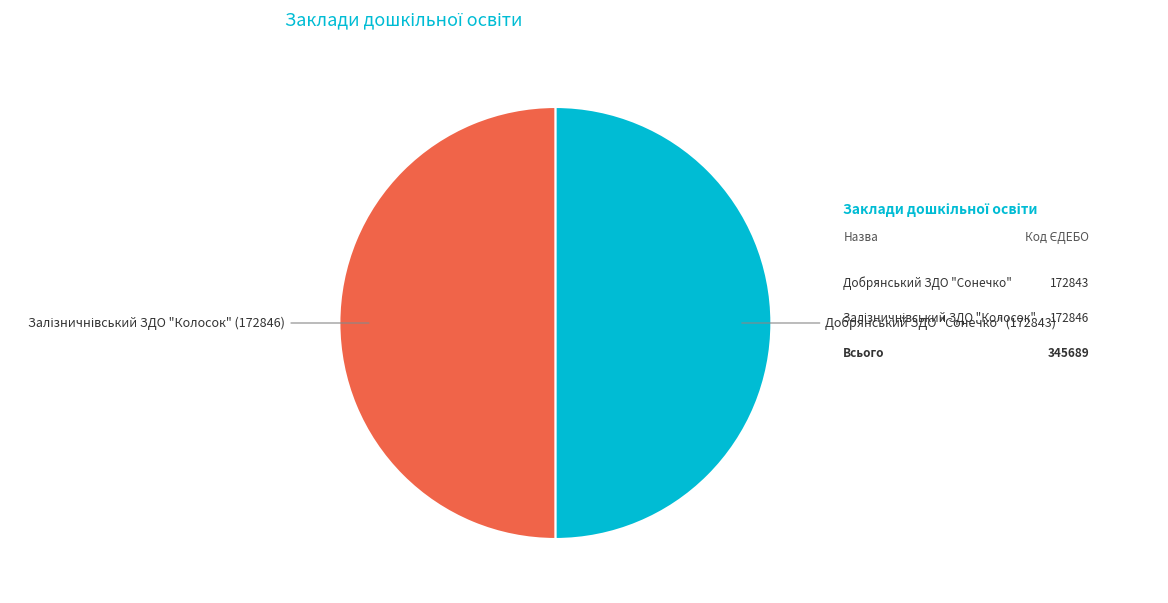

True or false: Добрянський ЗДО "Сонечко" accounts for 50% of the total.

True